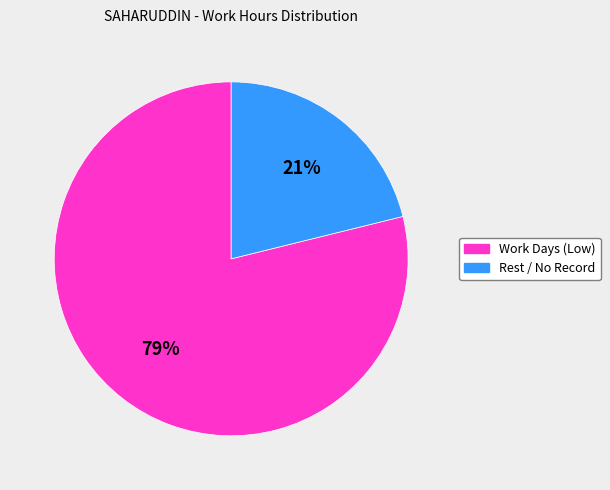

Do Work Days (Low) and Rest / No Record together represent more than half of the pie?

Yes